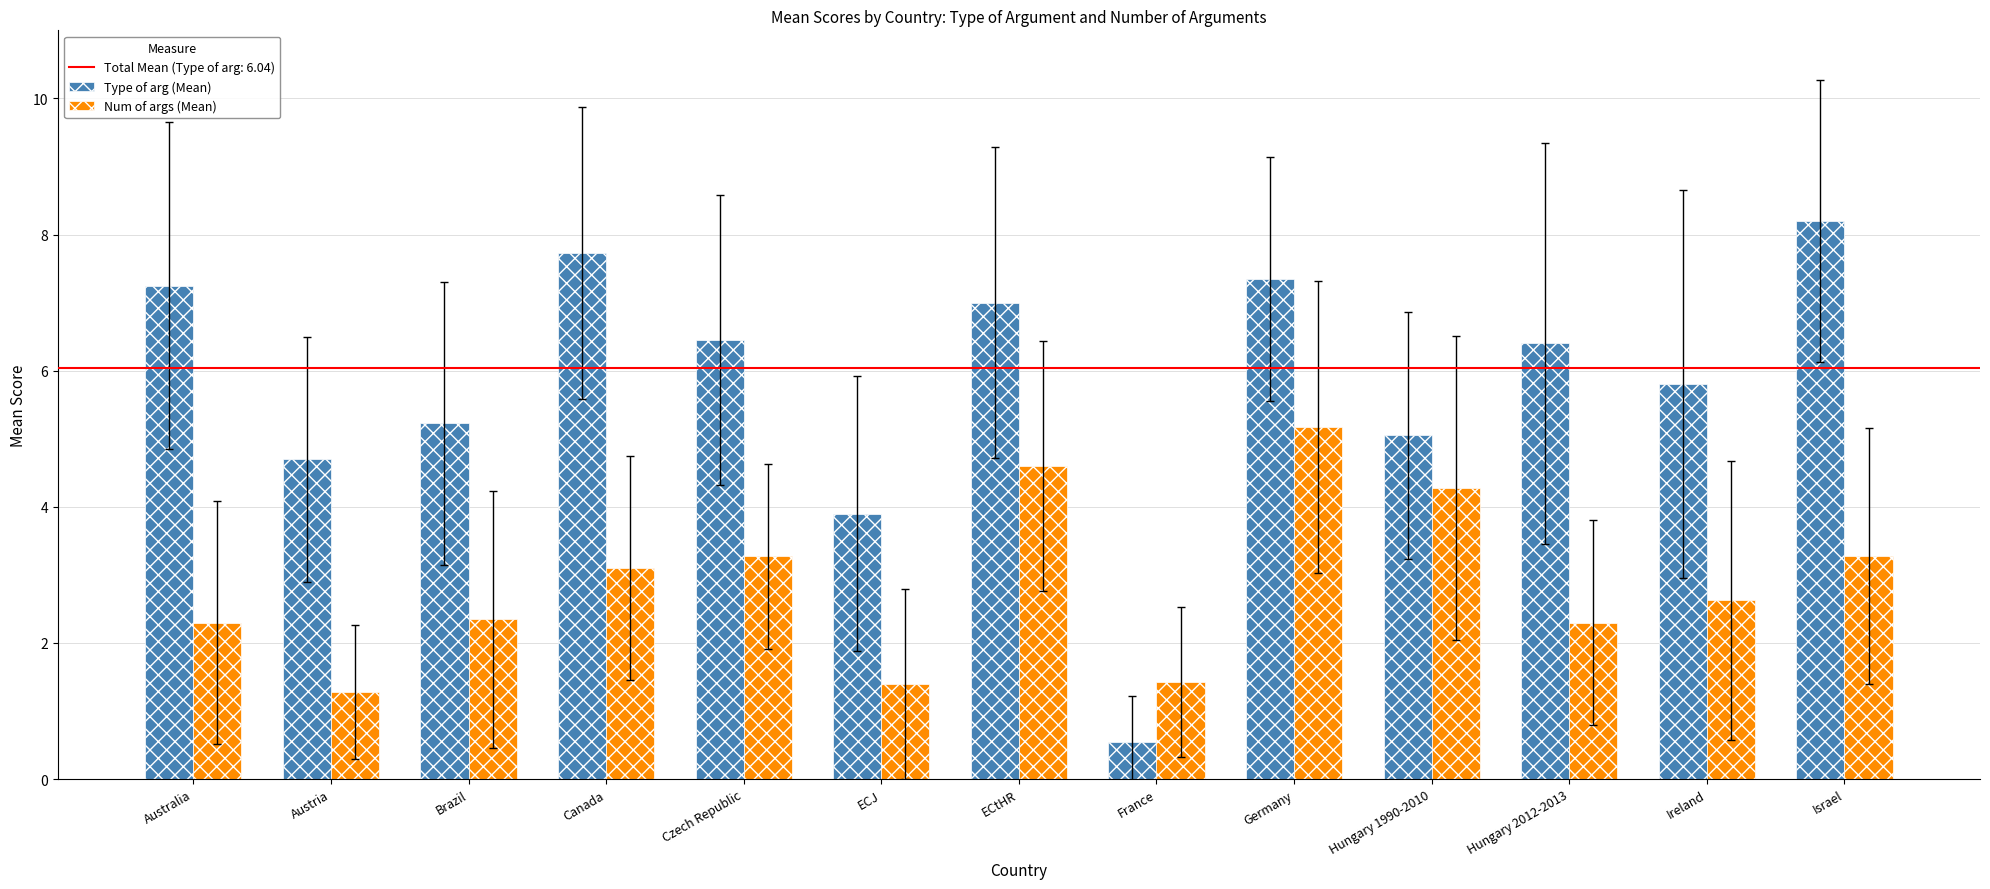

Is the value of Num of args (Mean) at Hungary 2012-2013 greater than the value of Type of arg (Mean) at Israel?

No